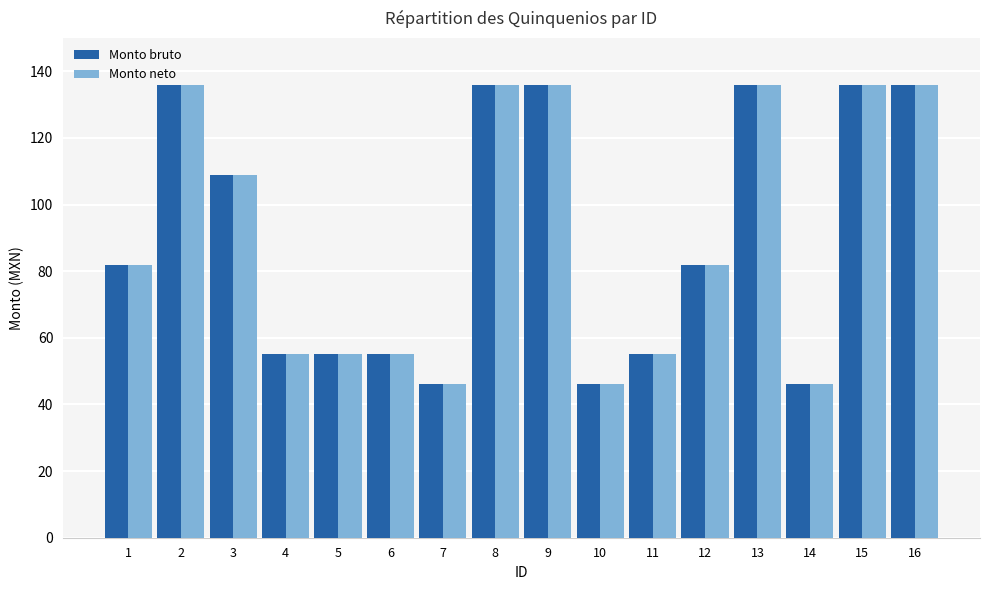

How many distinct data groups are displayed?

2